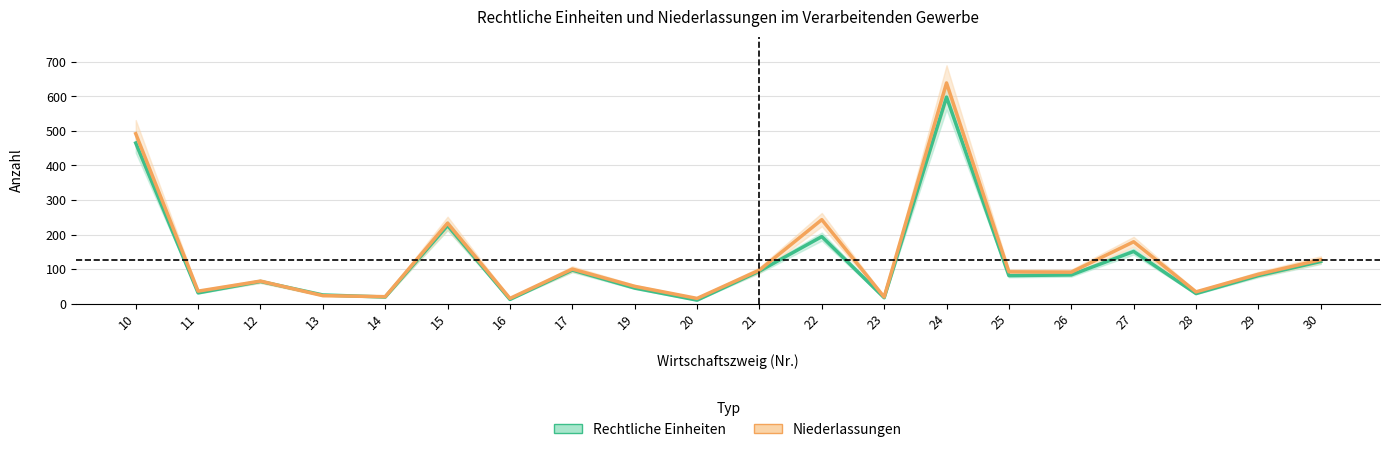

Between 21 and 27, which is larger?

27